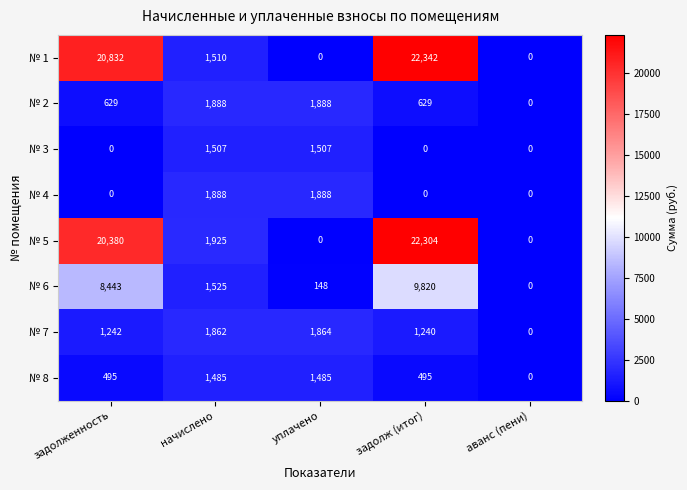

List the labels in order of № 6 value, largest first.

задолж (итог), задолженность, начислено, уплачено, аванс (пени)